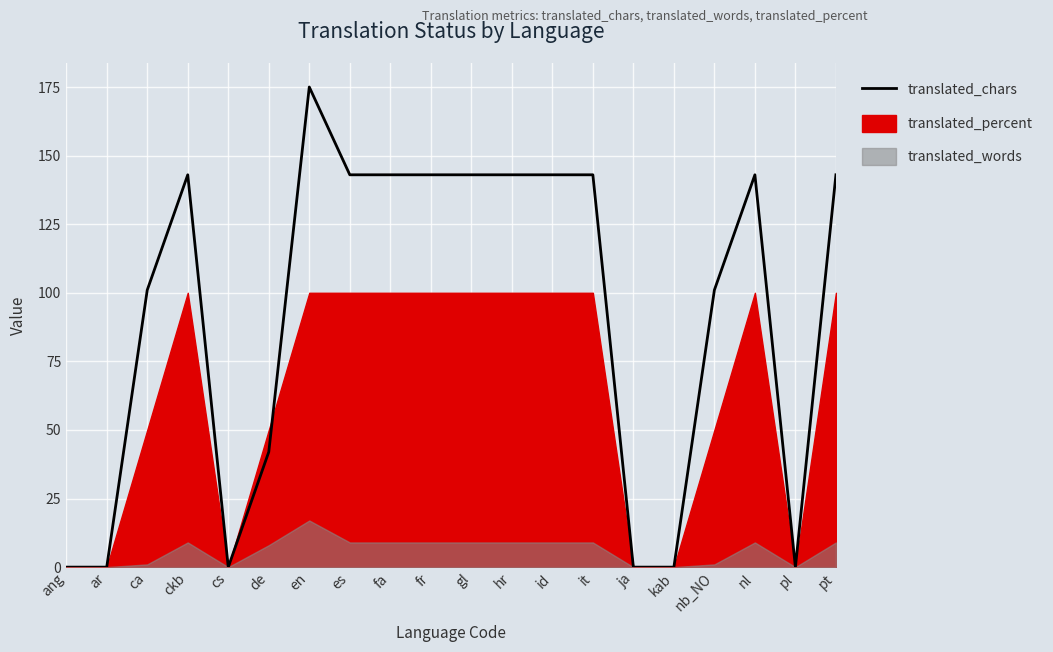

What is the difference between the values at fa and pl?

143